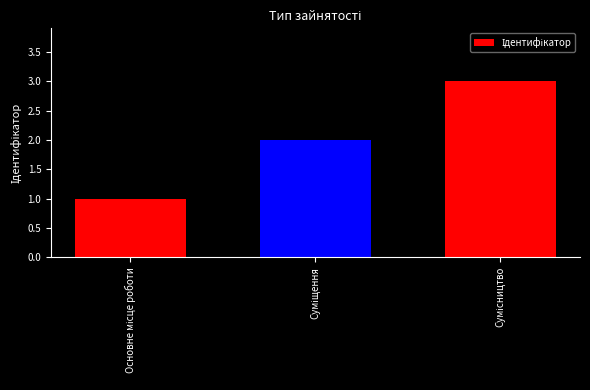

How many values are between 1 and 3?

3